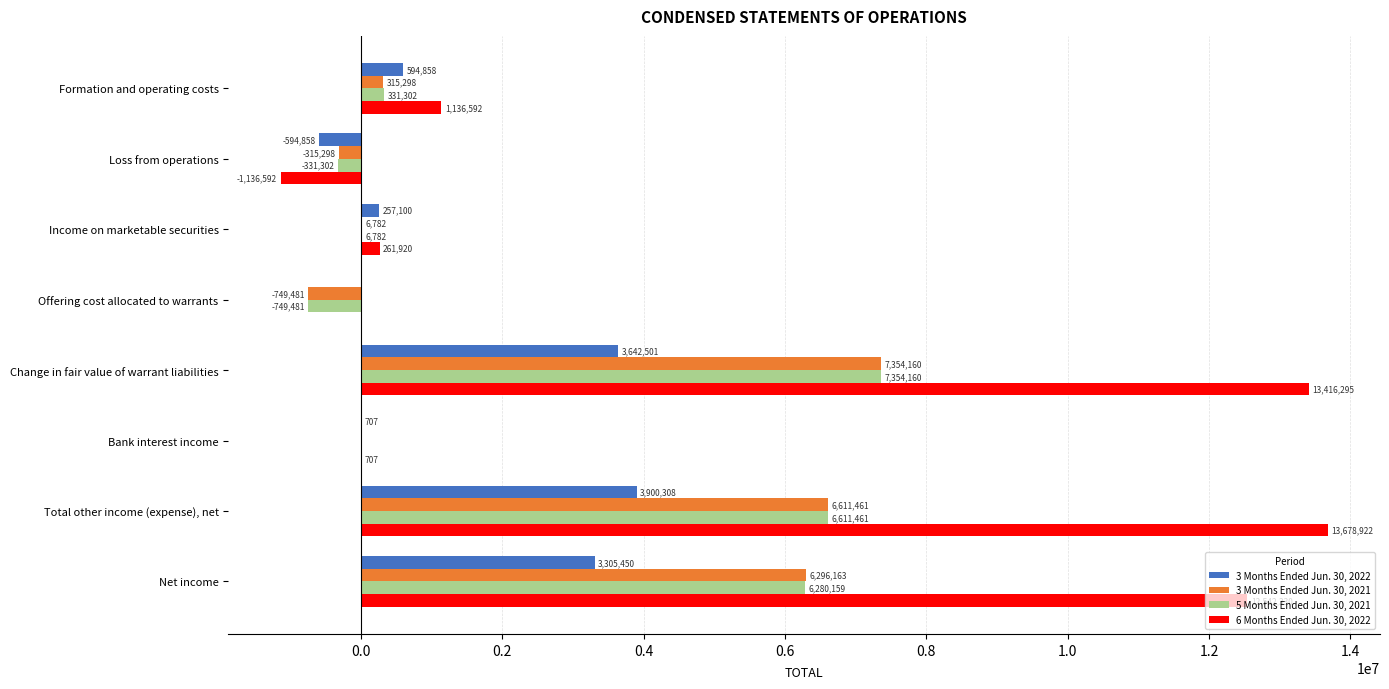

True or false: 3 Months Ended Jun. 30, 2022 has a value of 5071676 at Total other income (expense), net.

False